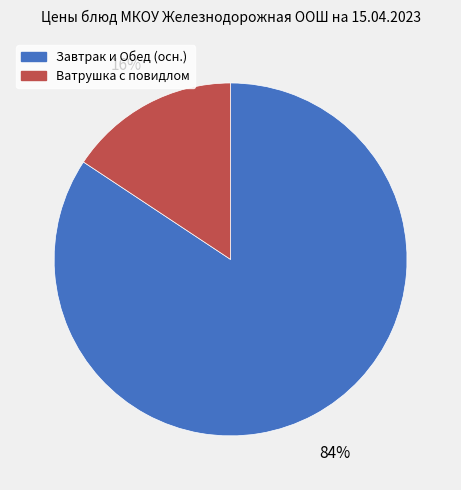

How many segments does this pie chart have?

2